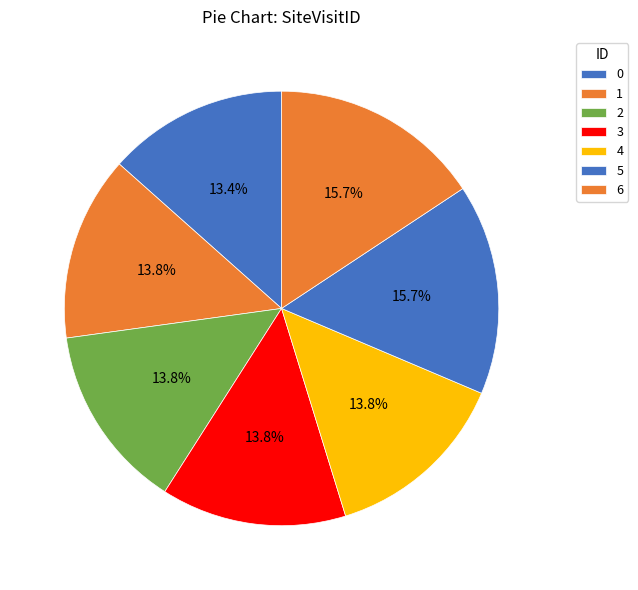

Is the sum of 6 and 5 greater than half?

No